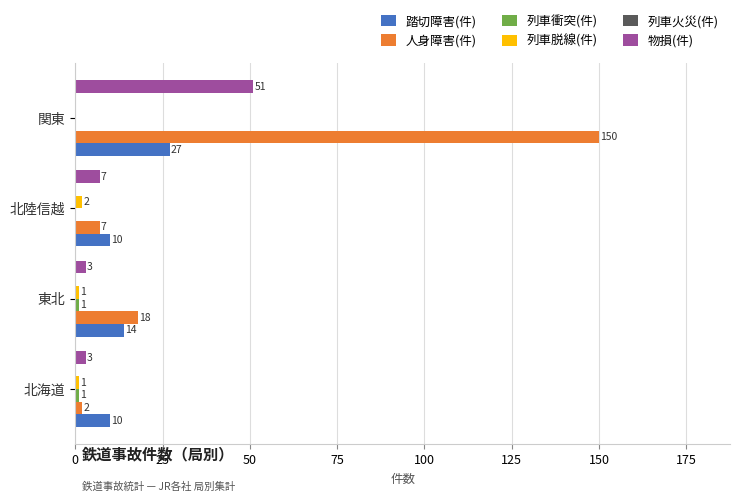

Is it true that 踏切障害(件) equals 8 at 東北?

False